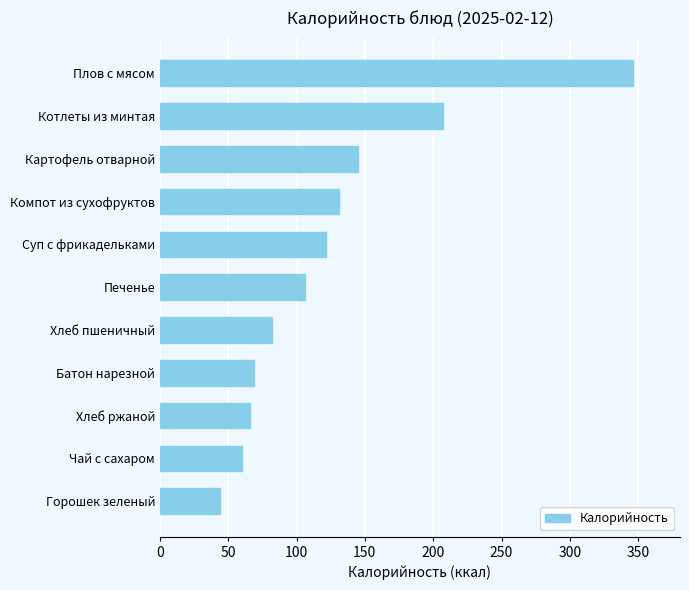

Are the bars horizontal?

Yes